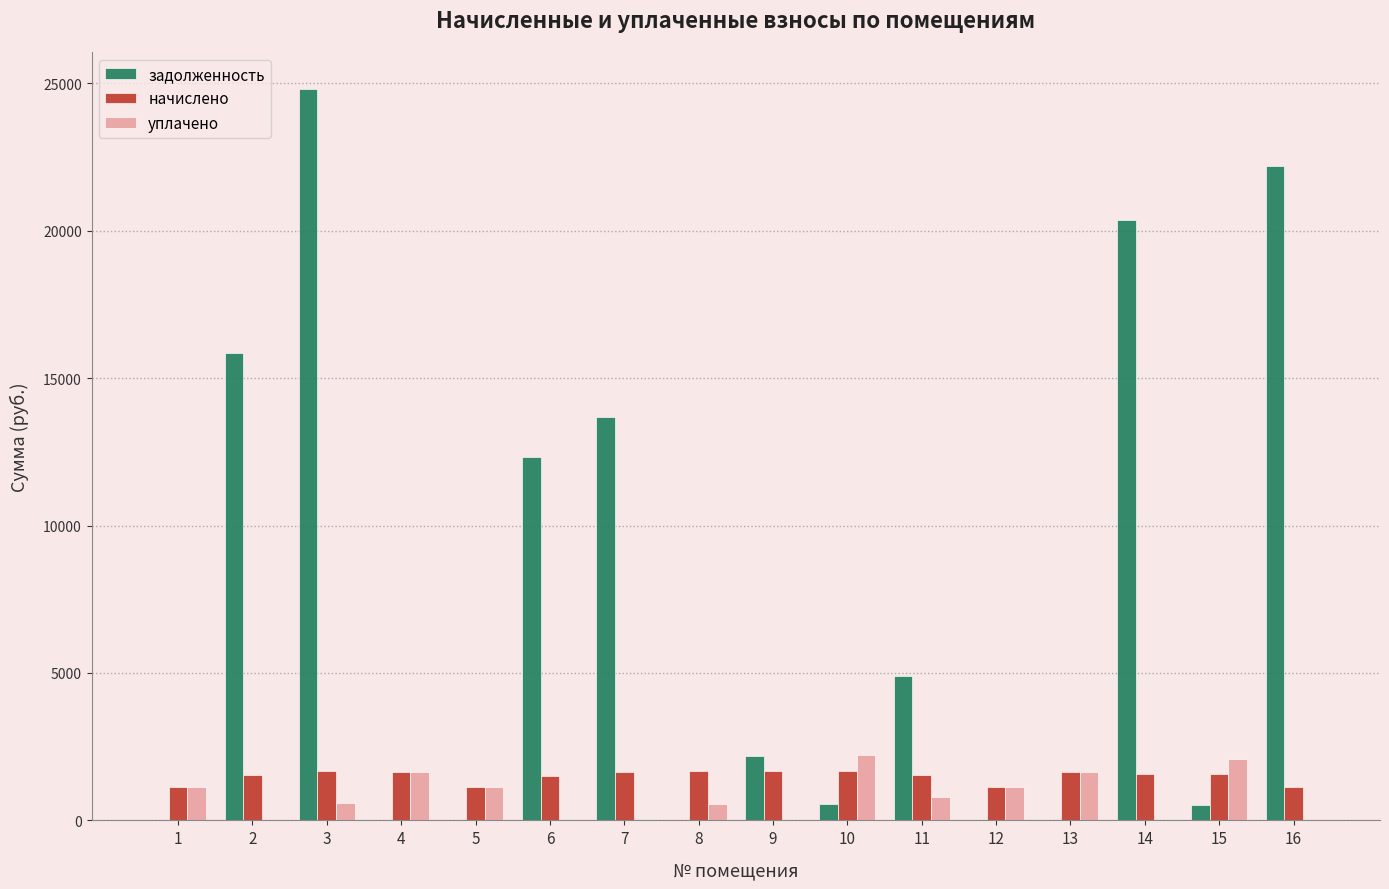

At which category is the sum across all series the highest?

3